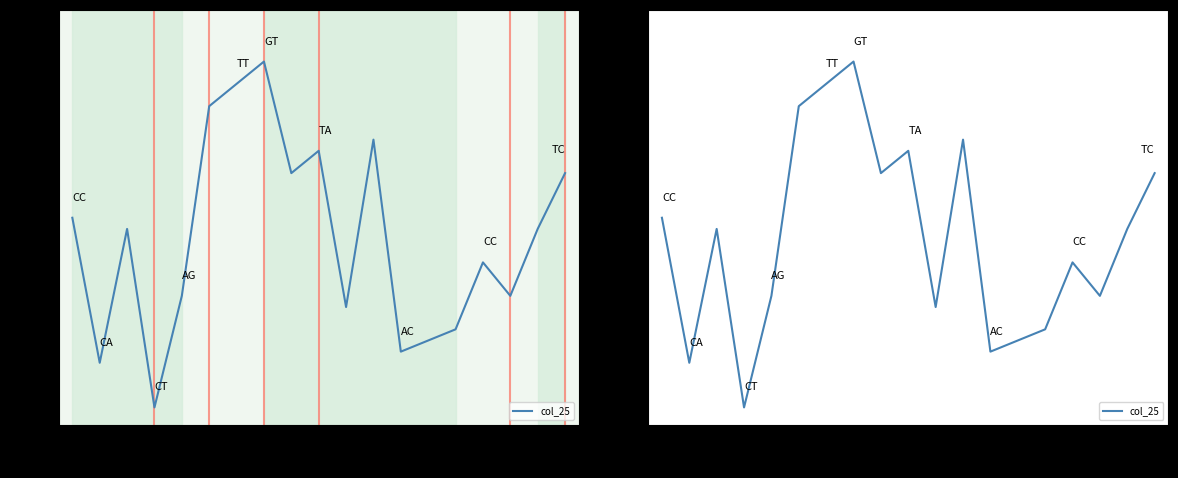

What is the value of the 6th point from the left?

0.9